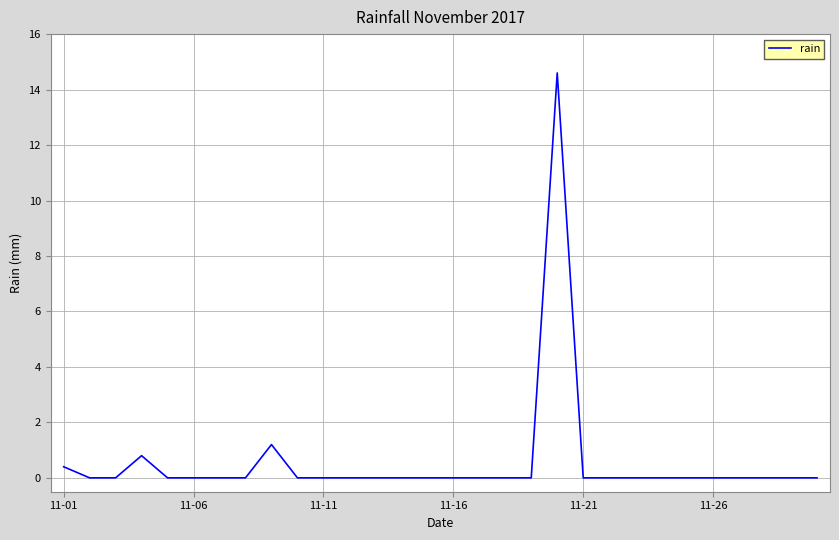

Reading left to right, list all the values displayed in this chart.

0.4	0.0	0.0	0.8	0.0	0.0	0.0	0.0	1.2	0.0	0.0	0.0	0.0	0.0	0.0	0.0	0.0	0.0	0.0	14.6	0.0	0.0	0.0	0.0	0.0	0.0	0.0	0.0	0.0	0.0